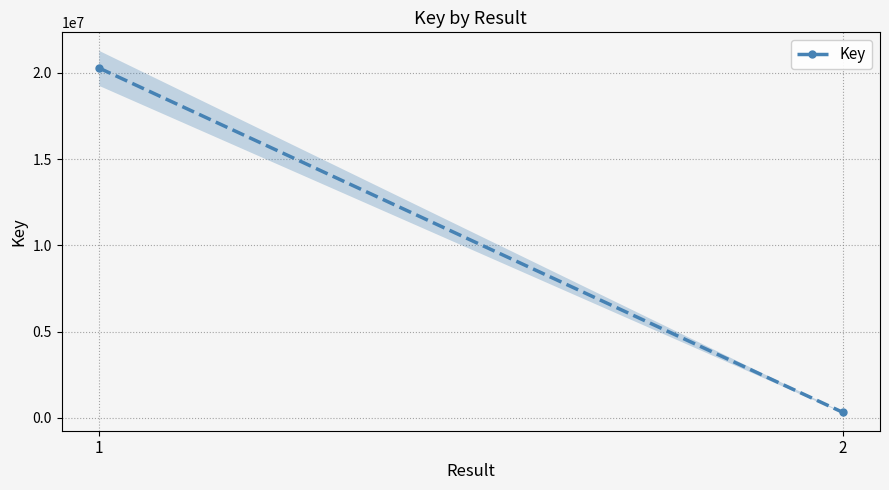

What is the change in value from 1 to 2?

-19955600